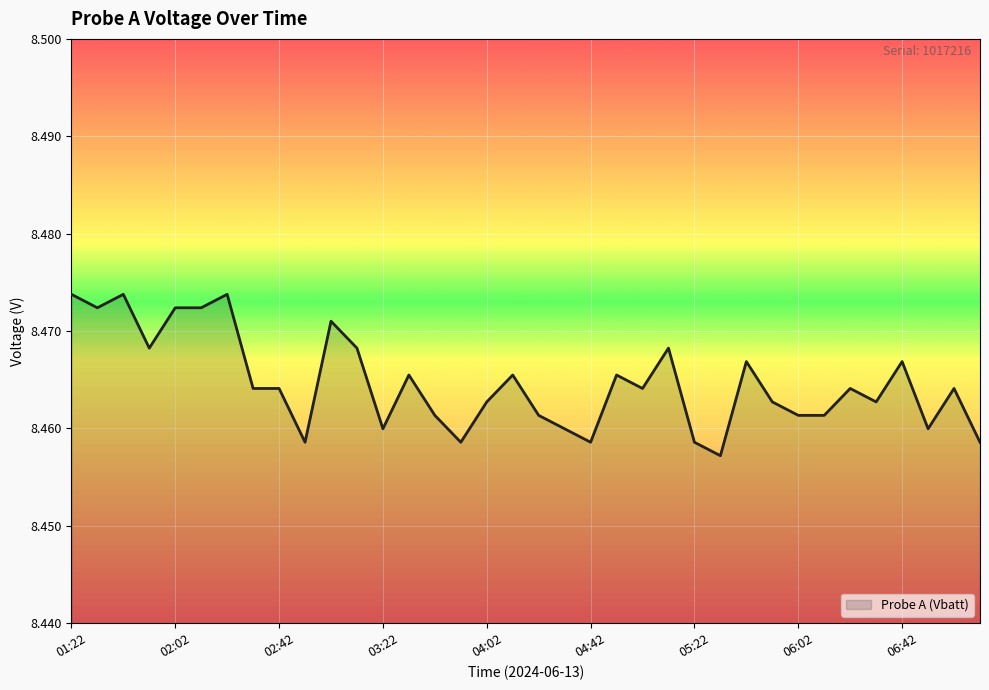

What is the average value?

8.5